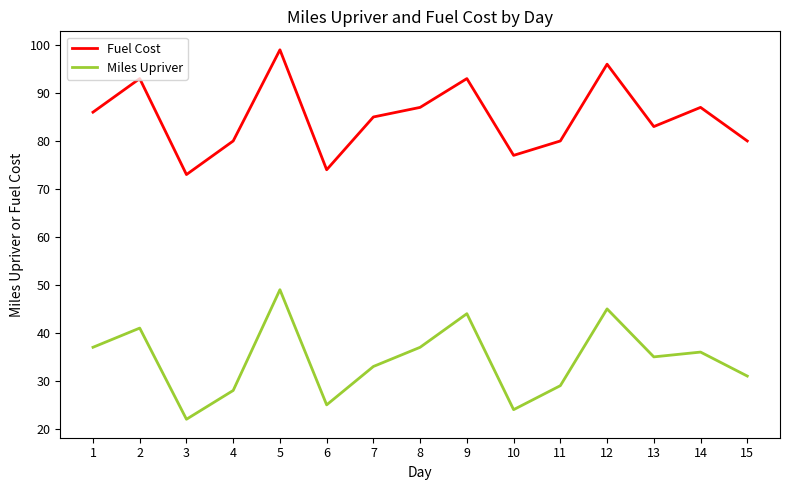

Where does the Fuel Cost series first go above 85?

1